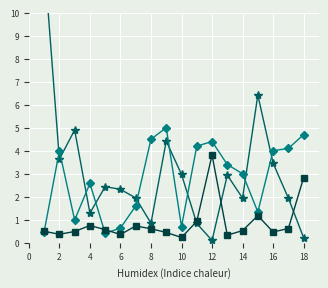

True or false: תשואה לפידיון has more than 0 interior local peaks.

True